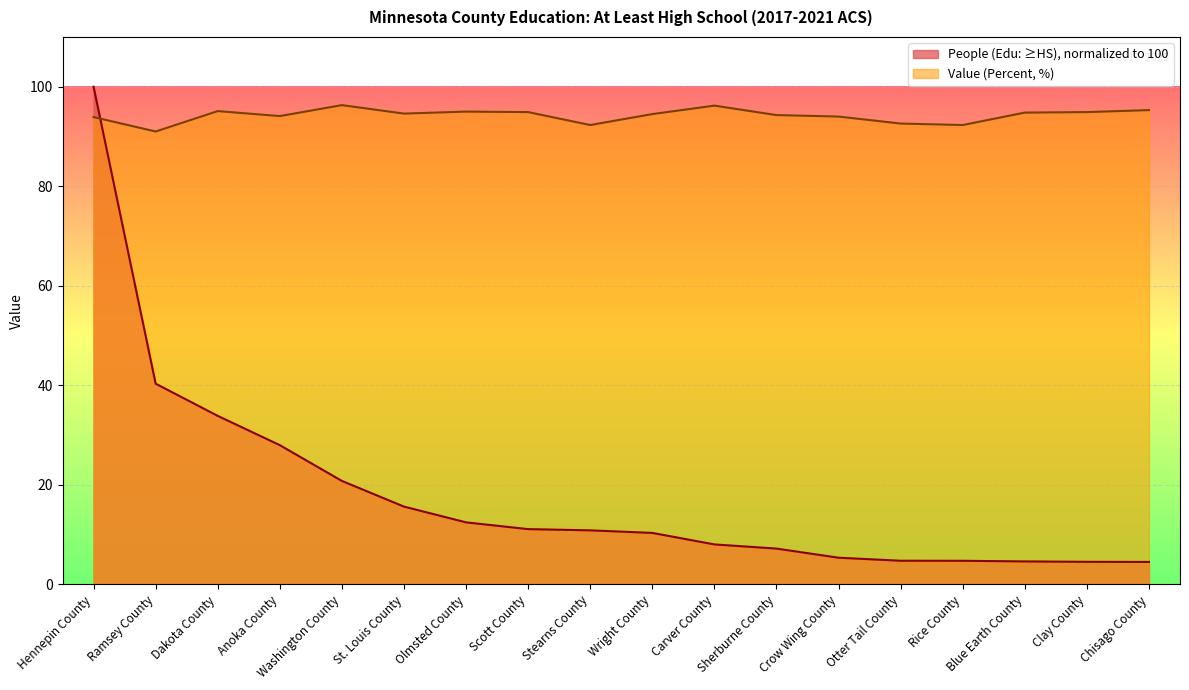

Which series ends up on top after the final intersection of Value (Percent) and People (Education: At Least High School)?

Value (Percent)